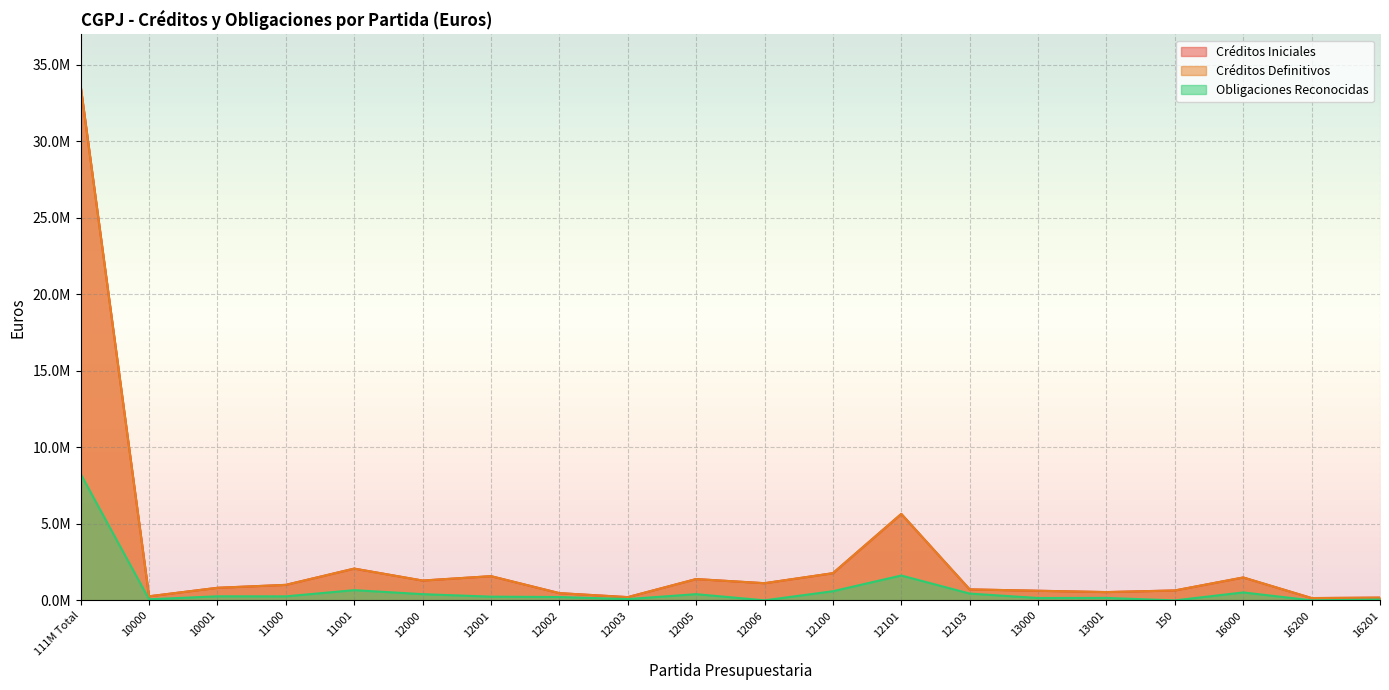

Where is the first local maximum for Créditos Definitivos?

11001